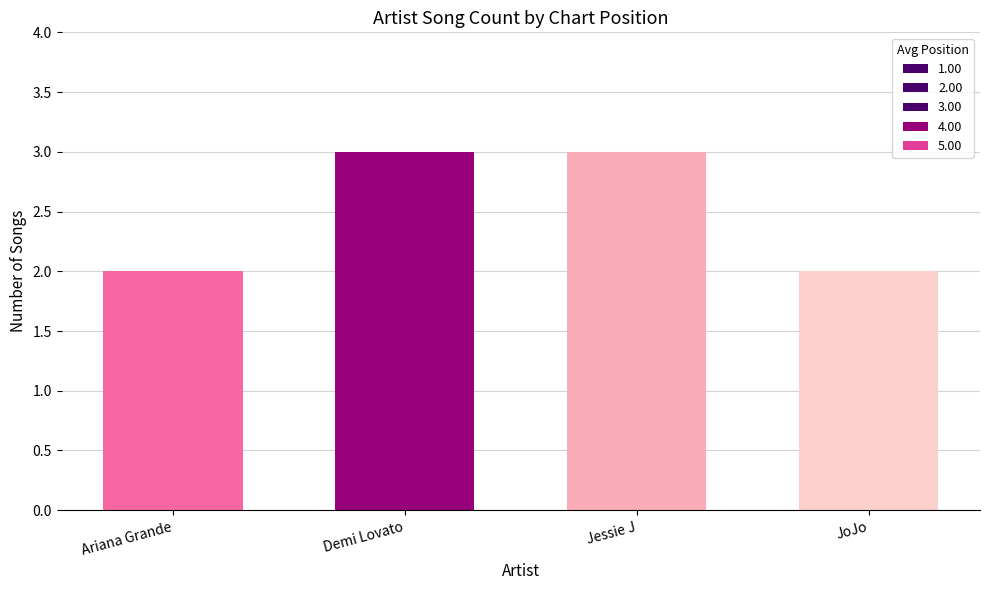

What is the sum of all values?

10